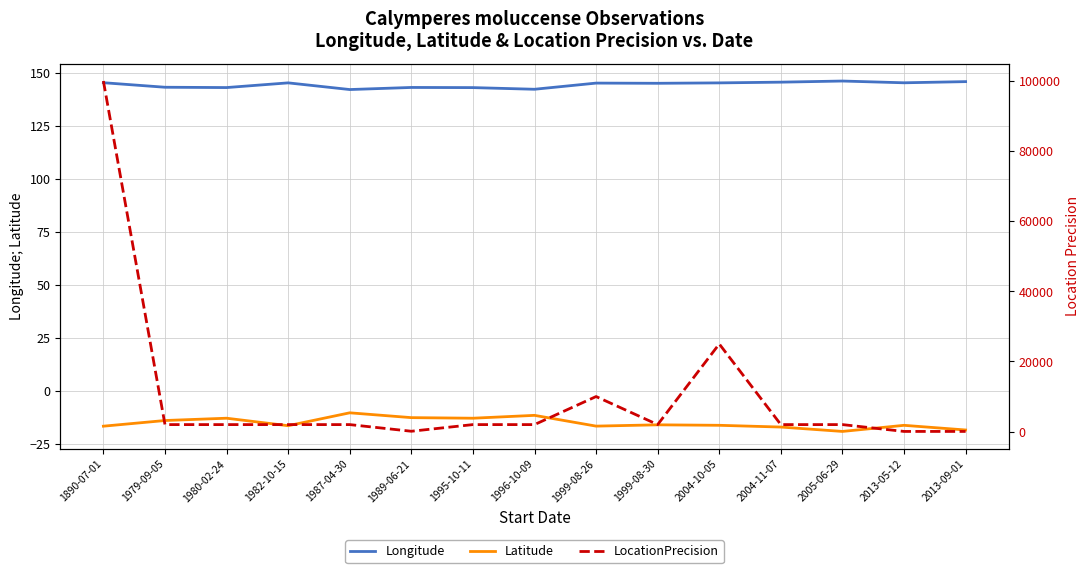

What is the sum of the LocationPrecision values at 1979-09-05 and 1987-04-30?

4000.0